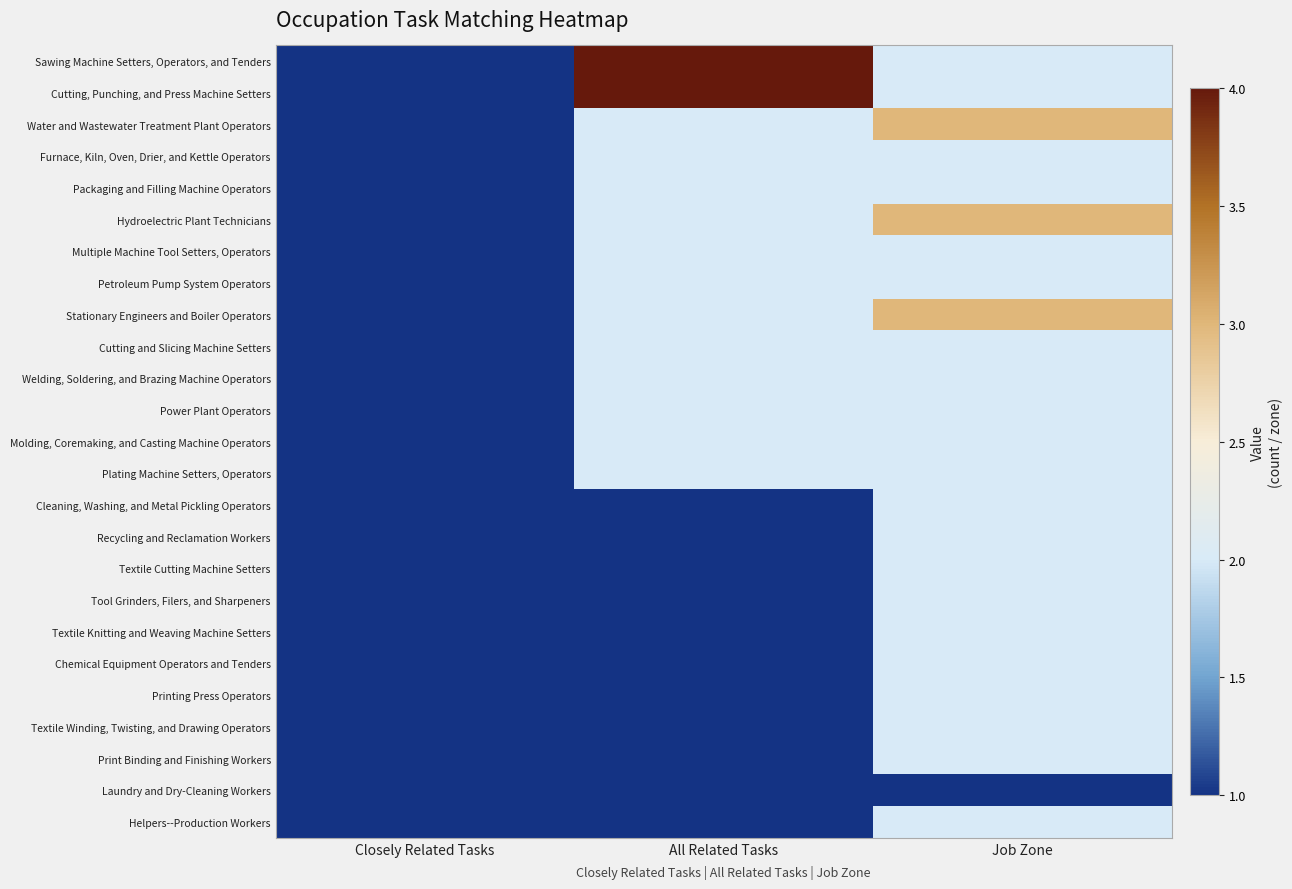

Which label corresponds to the largest value in the chart?

All Related Tasks